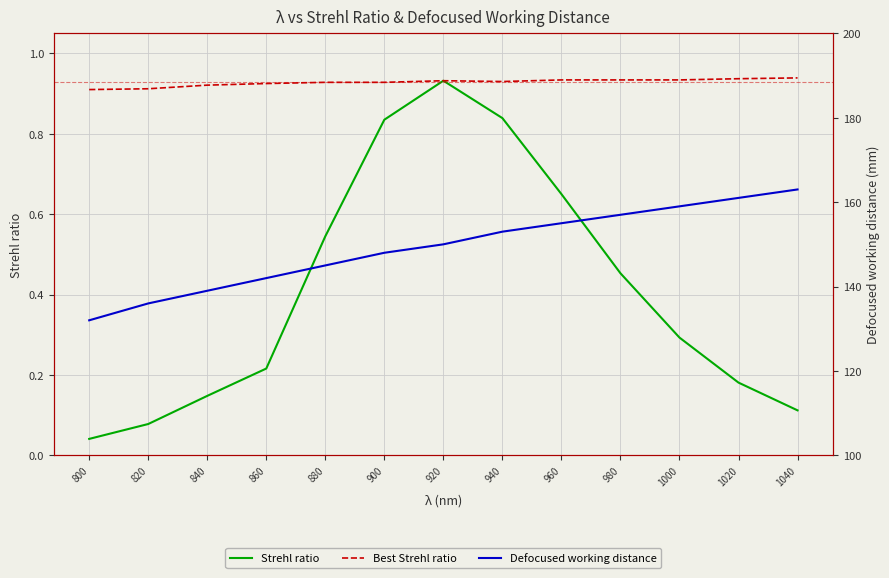

Count the number of data series in this chart.

3